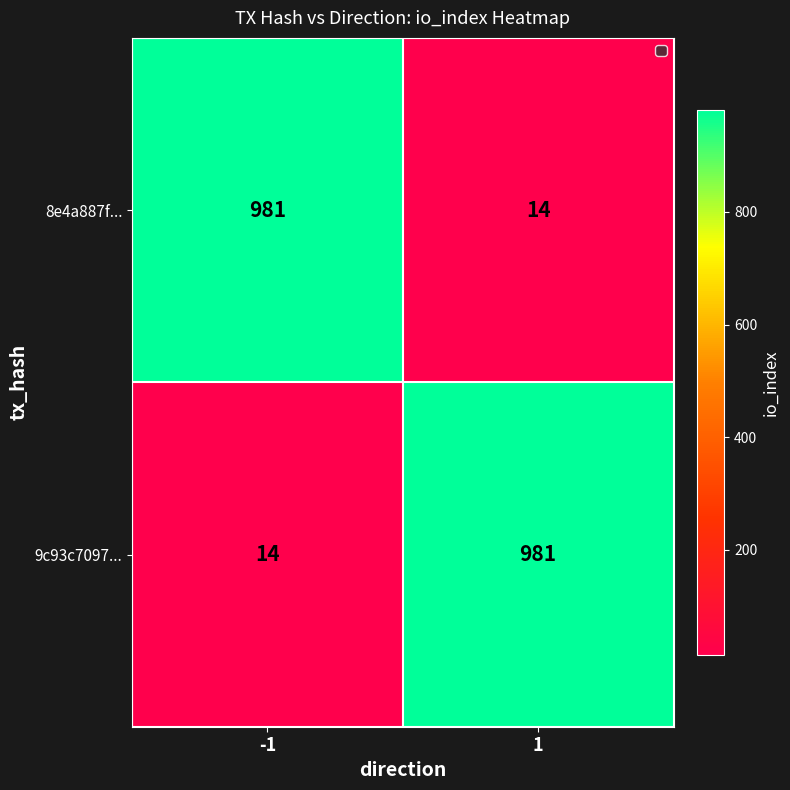

Reading right to left, what are all the values shown in this chart?

8e4a887f...: 14	981
9c93c7097...: 981	14